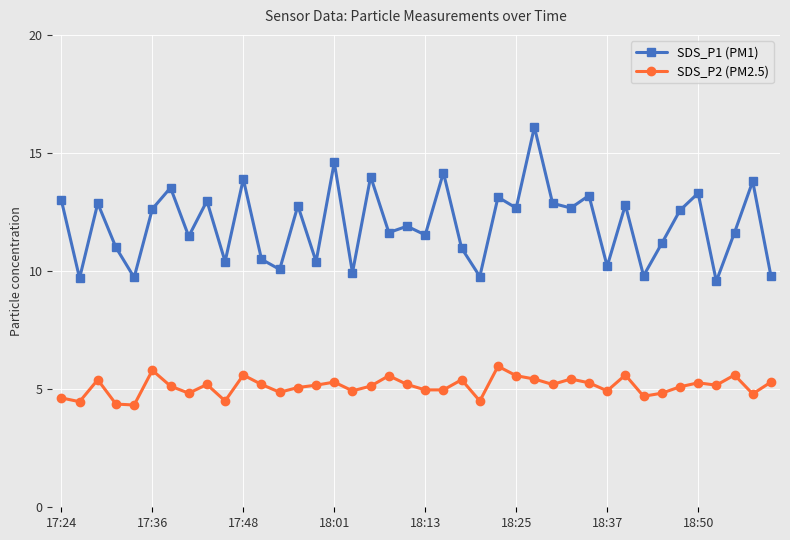

What is the sum of all SDS_P2 (PM2.5) values?

204.7